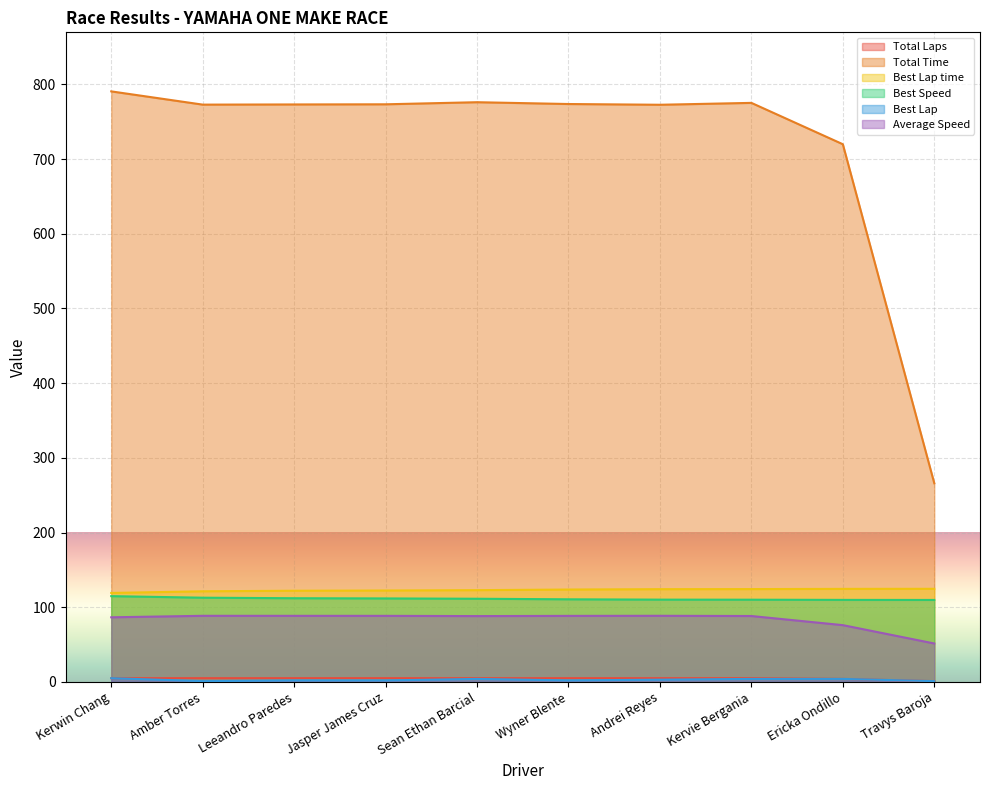

At which category is the sum across all series the highest?

Kerwin Chang